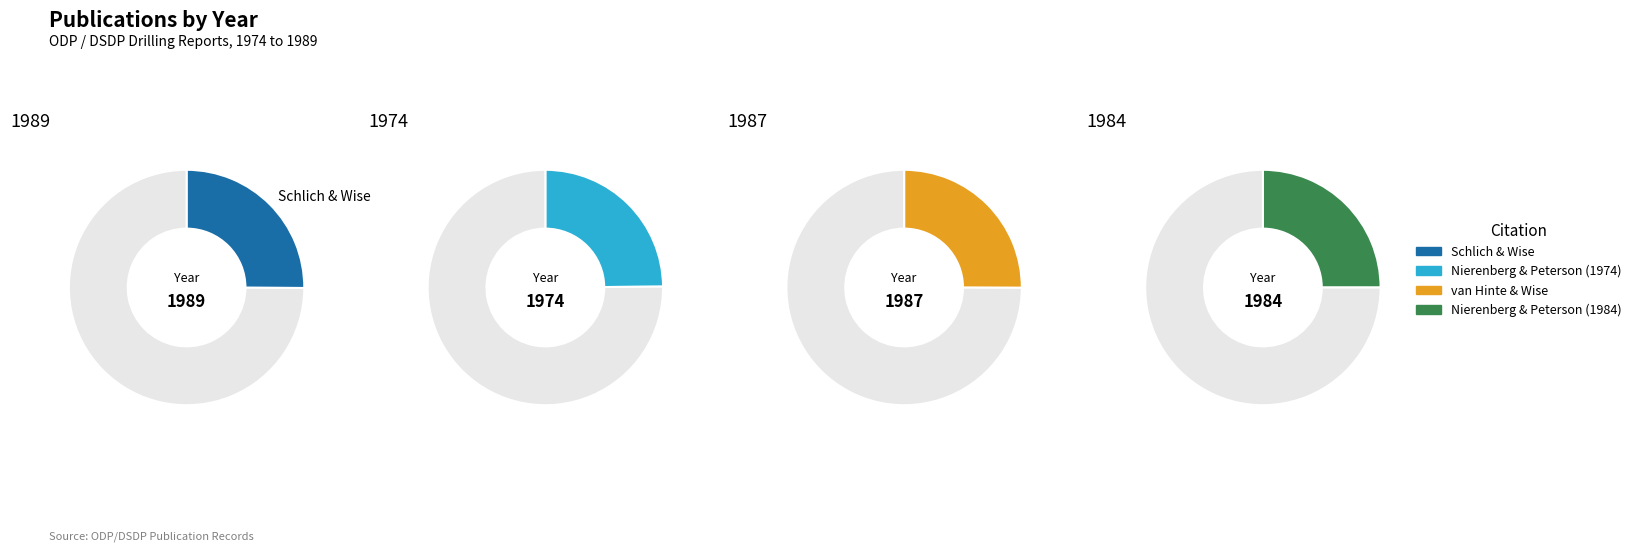

To the nearest percent, what is the average slice percentage?

25%